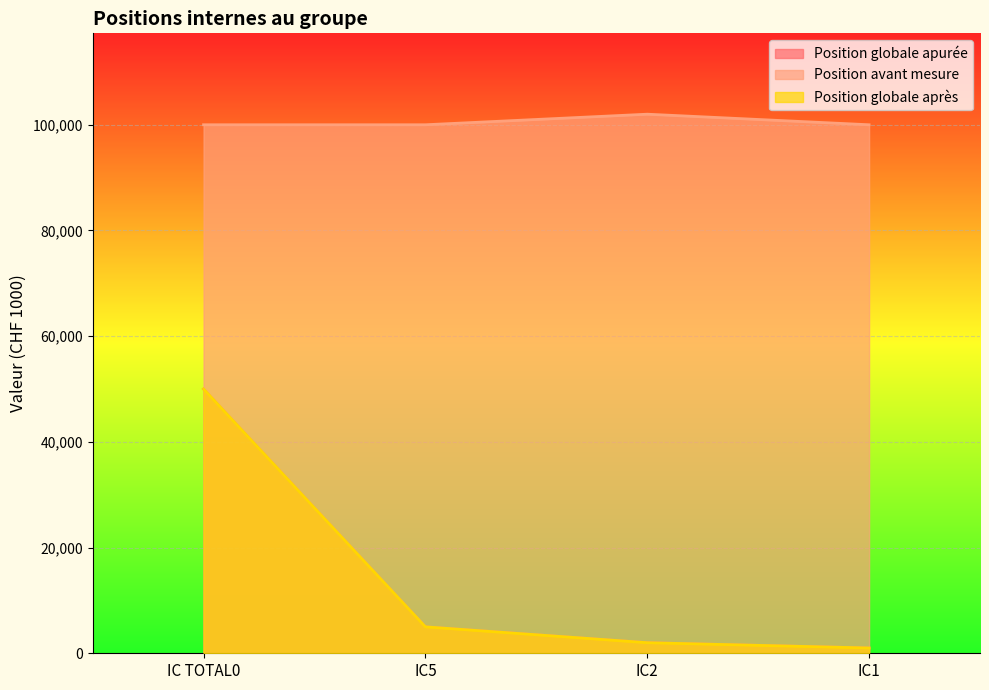

True or false: Position globale apurée and Position globale après cross at least once.

False